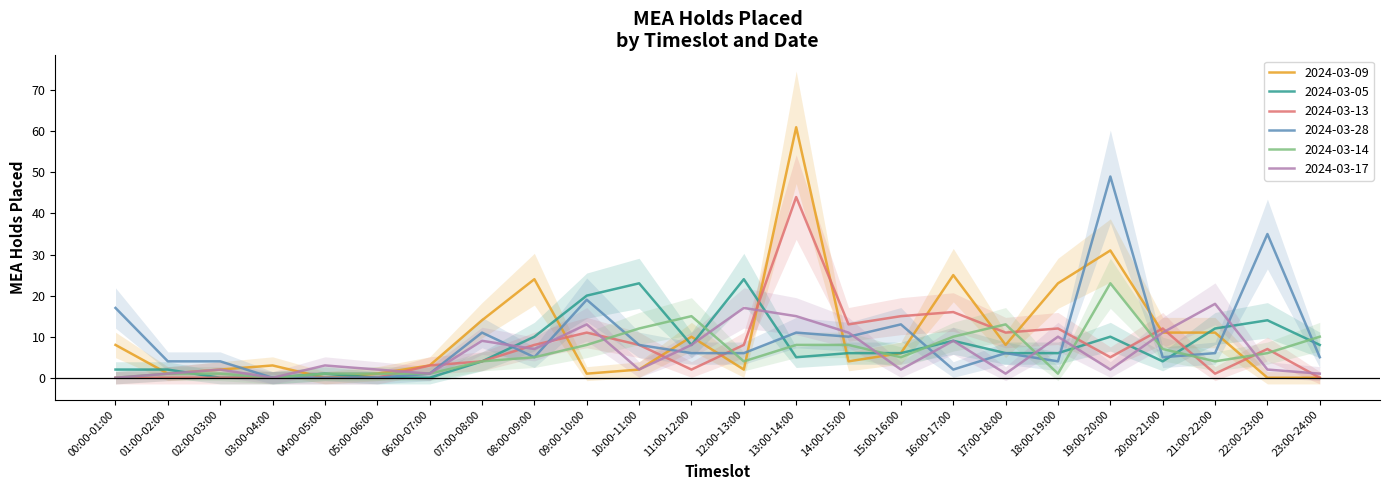

True or false: 2024-03-17 has a value of 17 at 12:00-13:00.

True